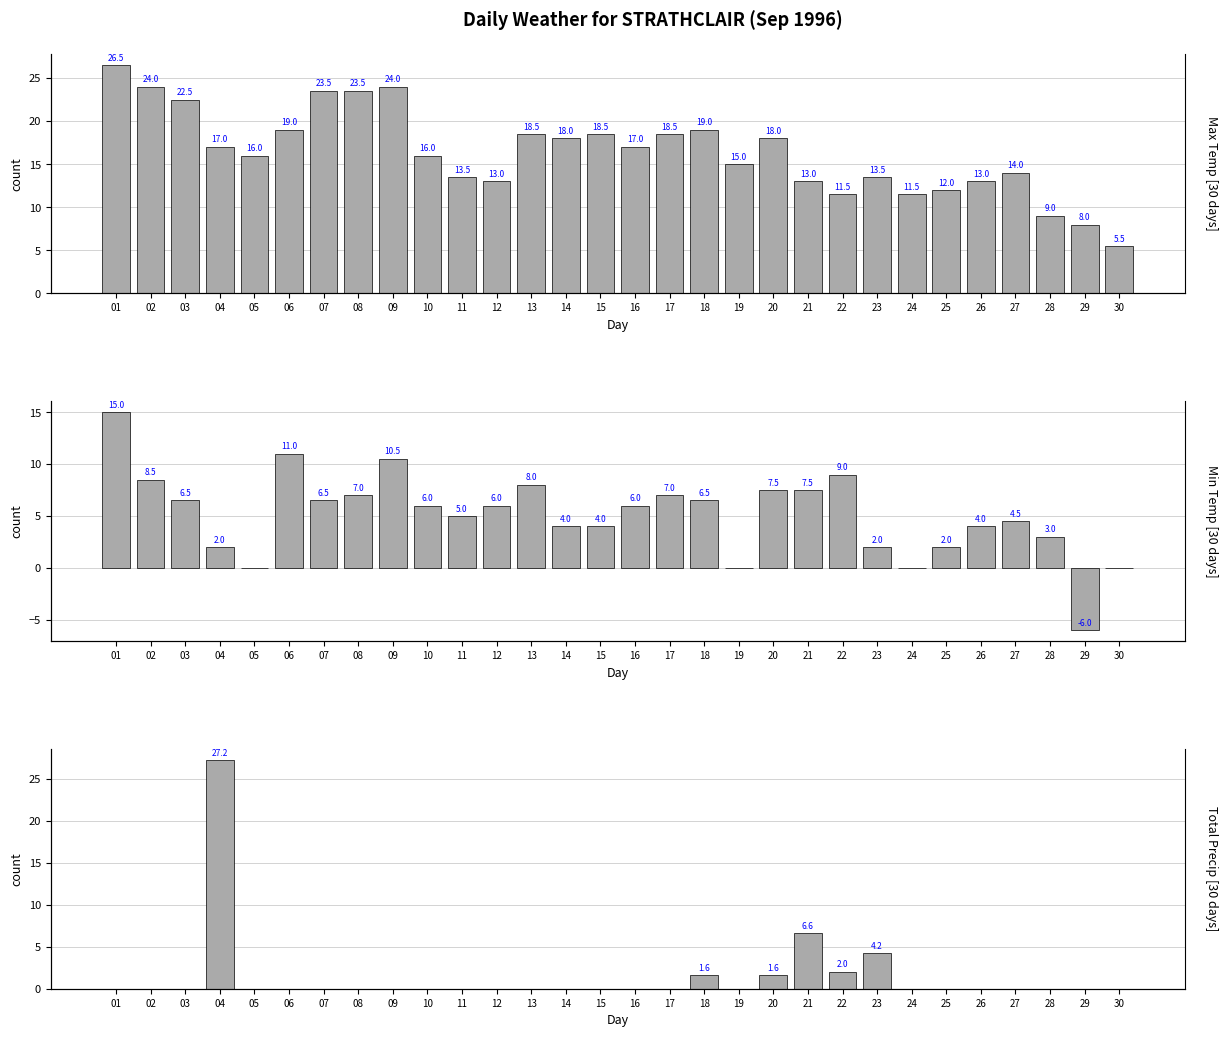

Is it true that Total Precip (mm) equals -13.8 at 01?

False